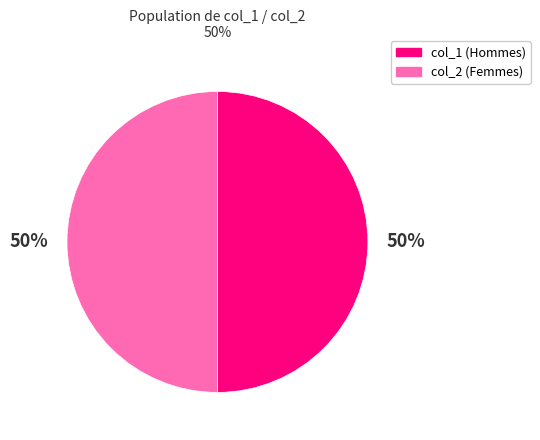

Is it true that col_1 (Hommes) is 50% of the pie?

True